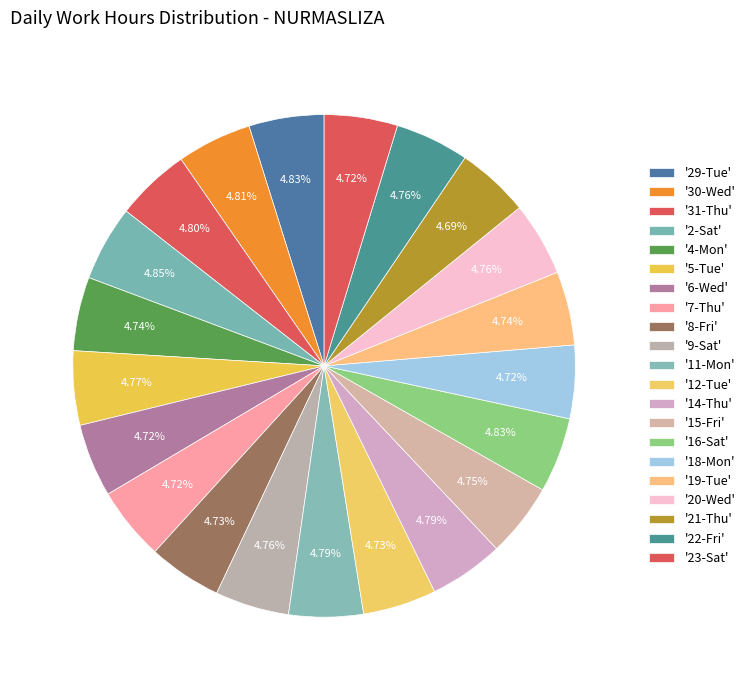

Count the number of slices in the pie.

21